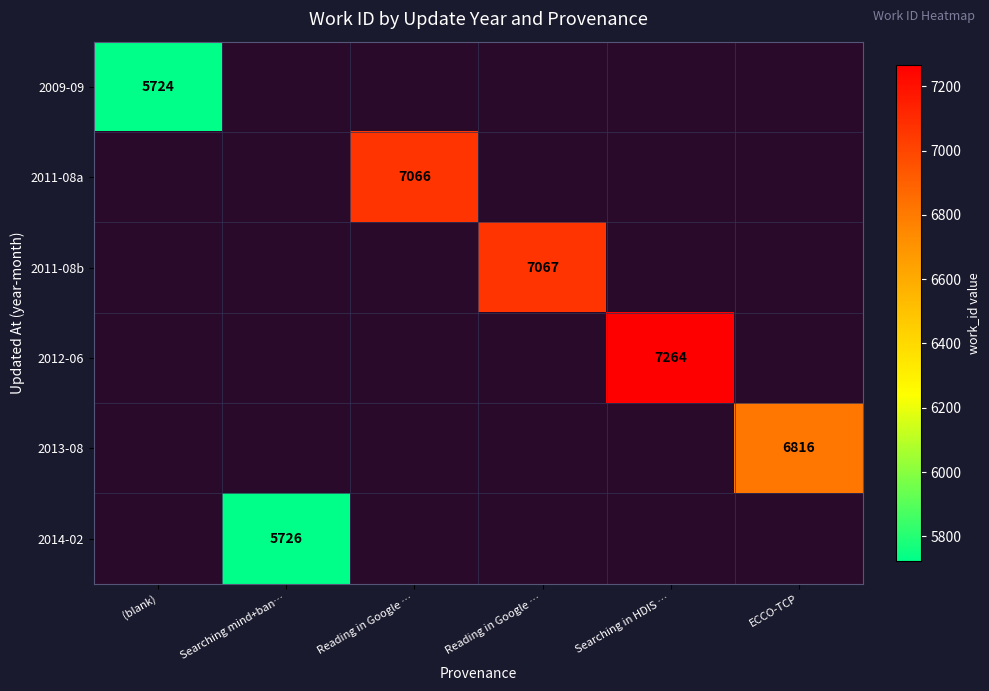

Between Searching mind+ban… and Searching in HDIS …, which is larger?

Searching in HDIS …